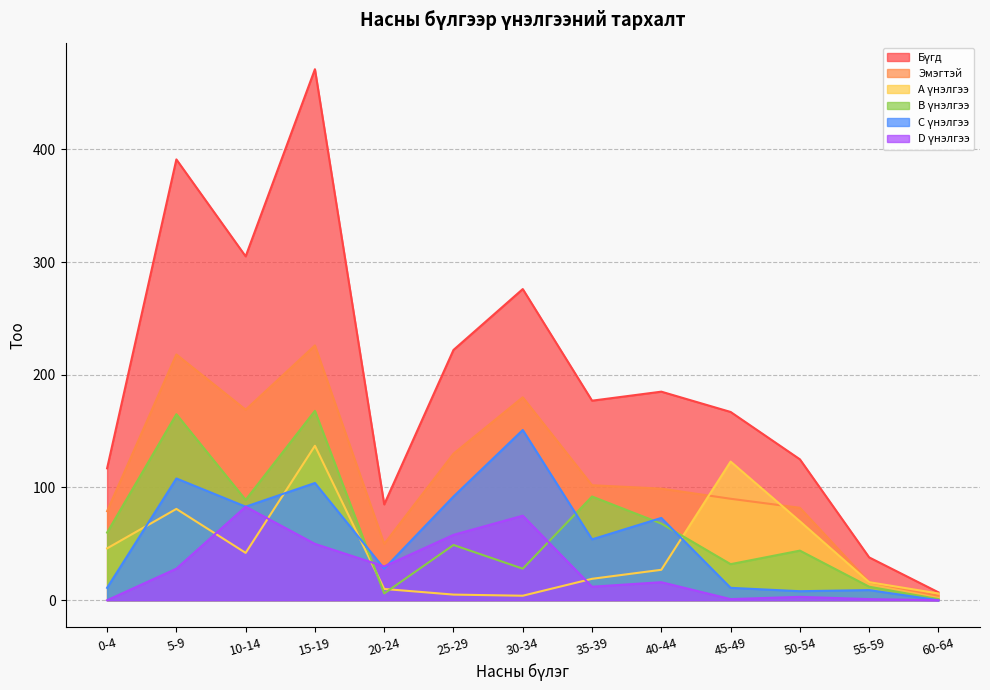

Reading left to right, what are all the values shown in this chart?

Бүгд: 0-4=117	5-9=391	10-14=305	15-19=471	20-24=85	25-29=222	30-34=276	35-39=177	40-44=185	45-49=167	50-54=125	55-59=38	60-64=7
Эмэгтэй: 0-4=79	5-9=218	10-14=169	15-19=226	20-24=50	25-29=130	30-34=180	35-39=102	40-44=99	45-49=90	50-54=82	55-59=16	60-64=4
A үнэлгээ: 0-4=46	5-9=81	10-14=42	15-19=137	20-24=10	25-29=5	30-34=4	35-39=19	40-44=27	45-49=123	50-54=70	55-59=16	60-64=6
B үнэлгээ: 0-4=60	5-9=165	10-14=89	15-19=168	20-24=6	25-29=49	30-34=28	35-39=92	40-44=68	45-49=32	50-54=44	55-59=12	60-64=1
C үнэлгээ: 0-4=11	5-9=108	10-14=83	15-19=104	20-24=28	25-29=92	30-34=151	35-39=54	40-44=73	45-49=11	50-54=8	55-59=9	60-64=0
D үнэлгээ: 0-4=0	5-9=28	10-14=83	15-19=50	20-24=30	25-29=58	30-34=75	35-39=12	40-44=16	45-49=1	50-54=3	55-59=1	60-64=0